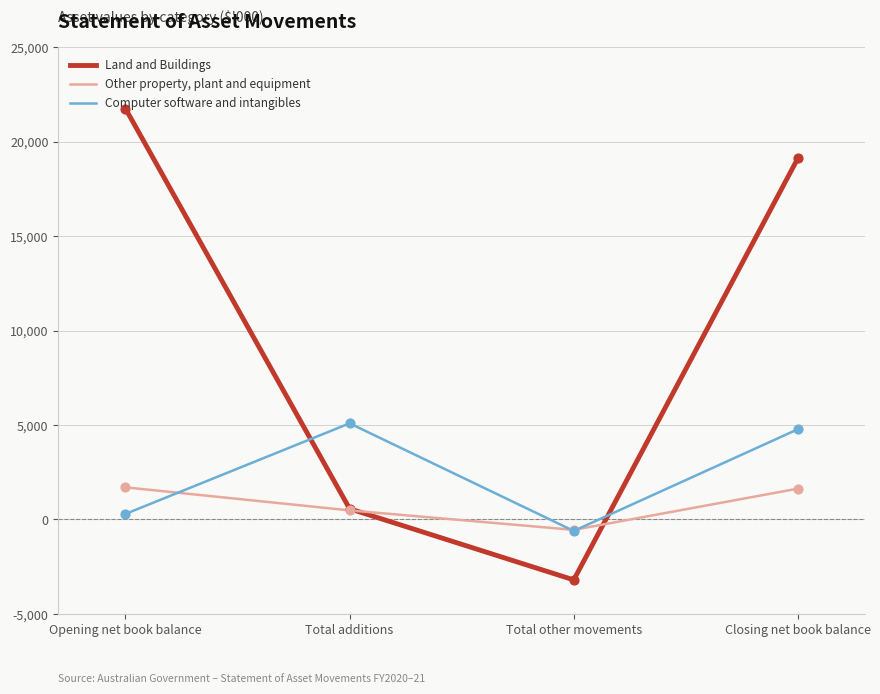

At which category is the sum across all series the highest?

Closing net book balance